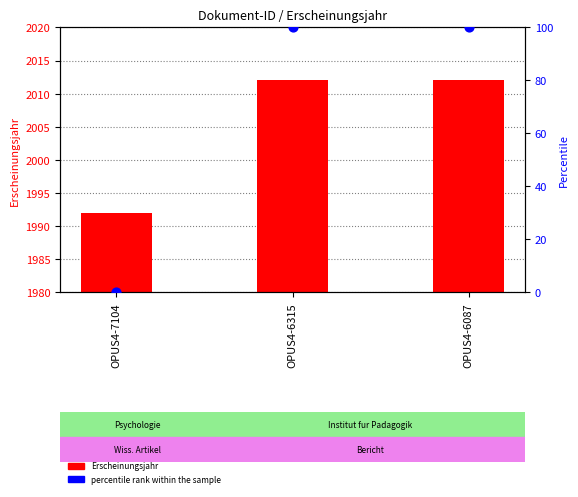

At which category is the sum across all series the highest?

OPUS4-6315